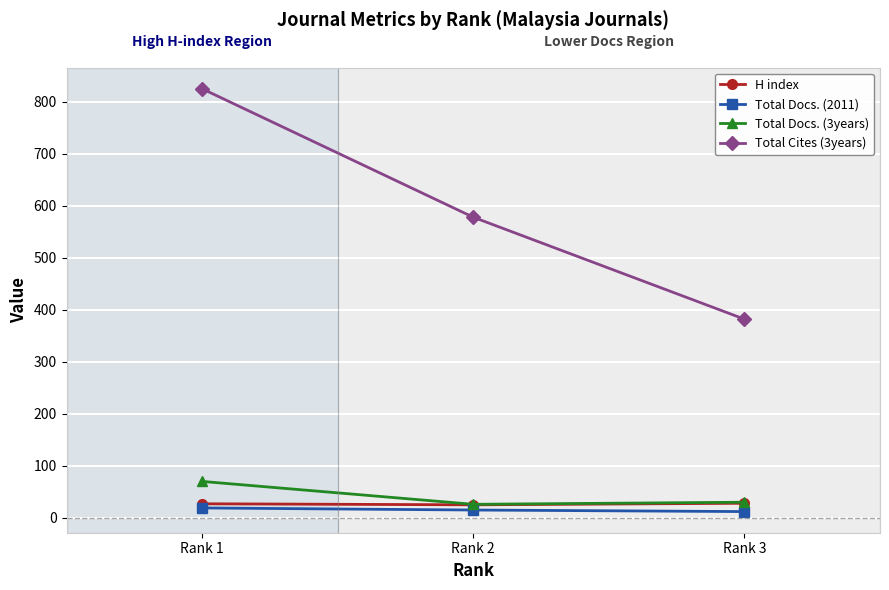

The value of H index at Rank 2 is 25. True or false?

True